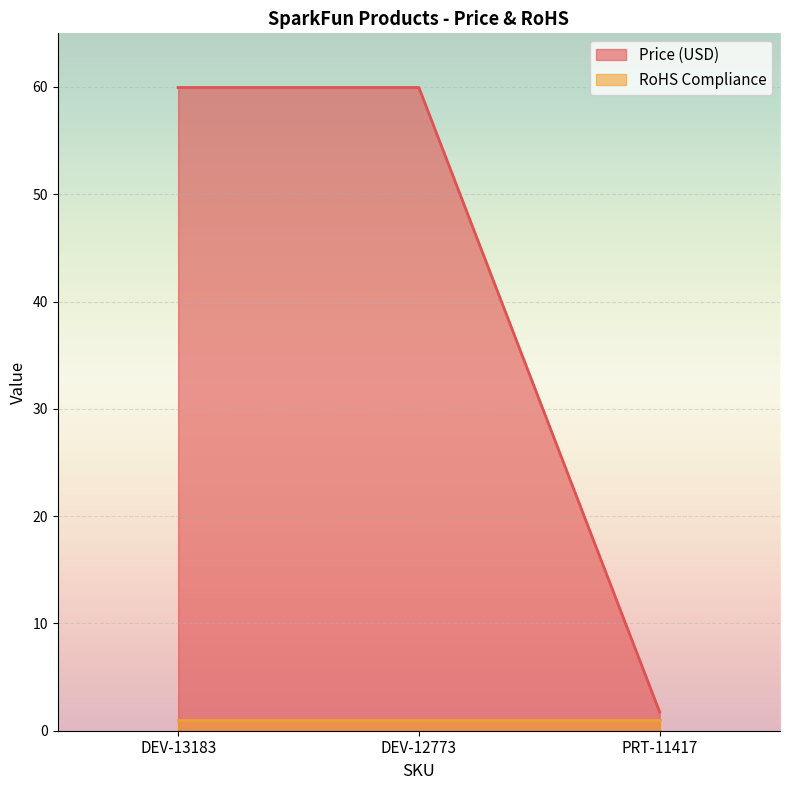

What is the label of the 3rd point from the right?

DEV-13183